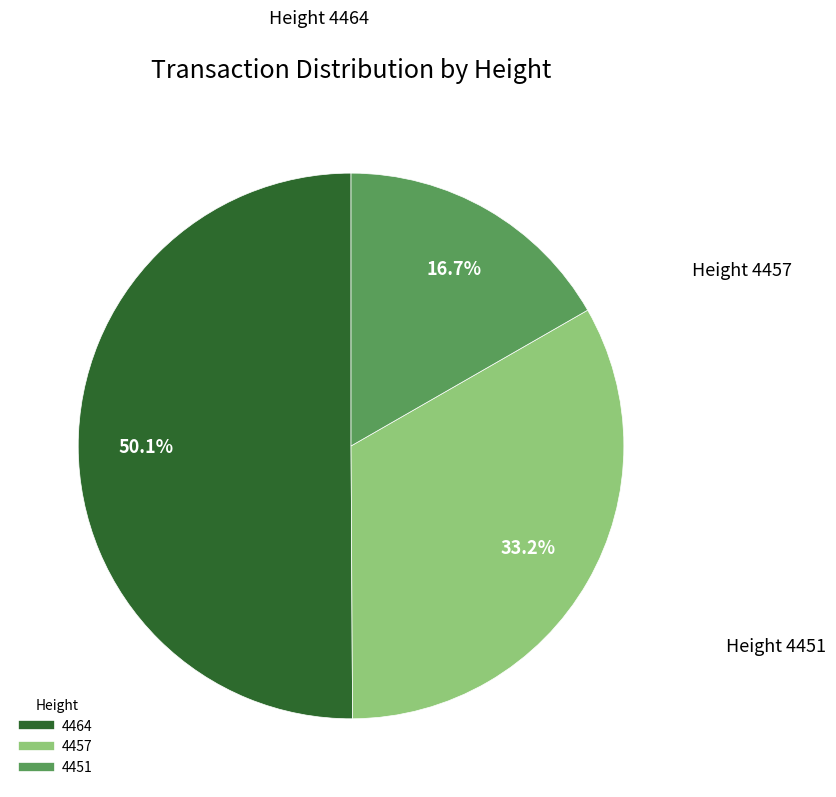

The 4451 slice represents 17% of the pie. True or false?

True